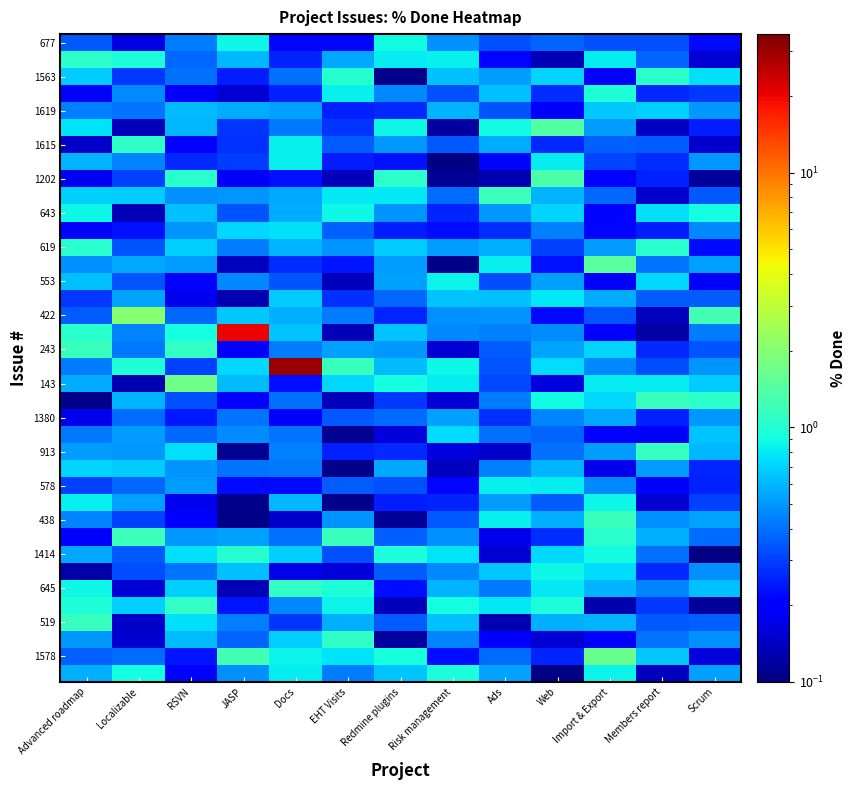

Count the number of data series in this chart.

38